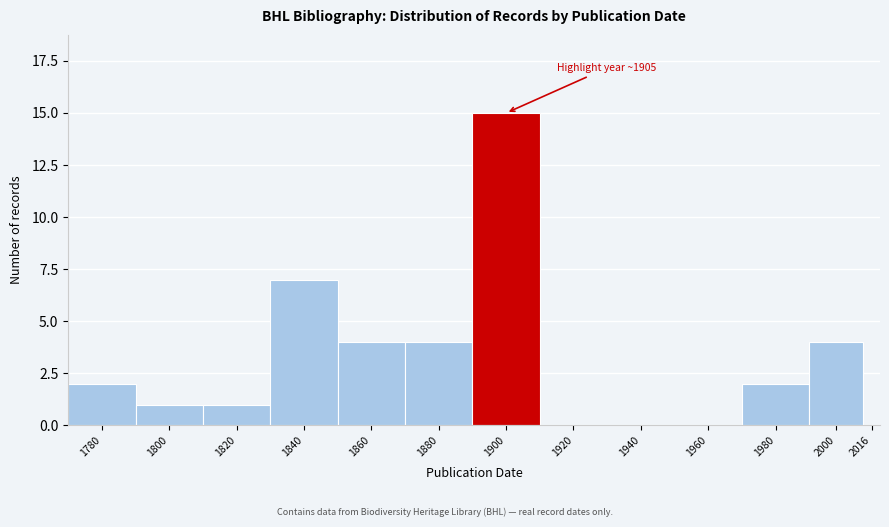

Reading right to left, transcribe all the data shown in this chart.

2016=0	2000=4	1980=2	1960=0	1940=0	1920=0	1900=15	1880=4	1860=4	1840=7	1820=1	1800=1	1780=2